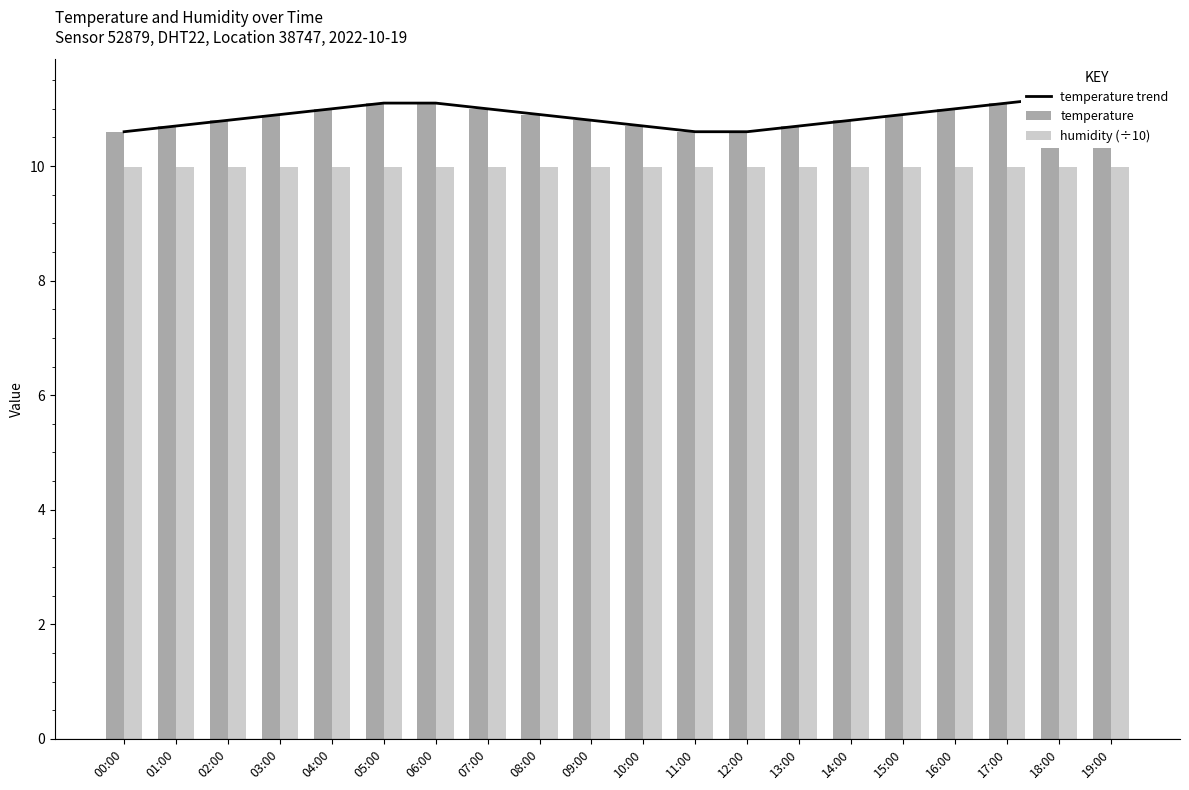

What is the label of the 3rd bar from the left?

02:00